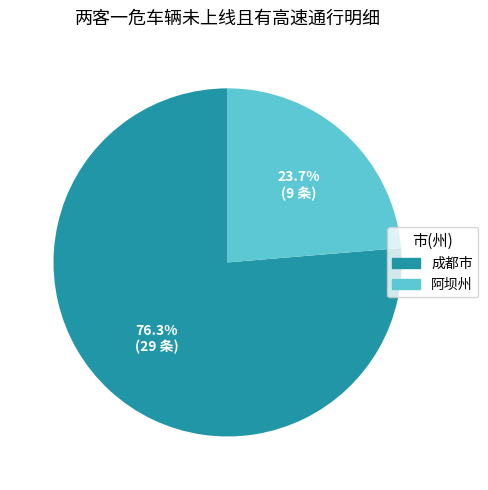

Count the number of slices in the pie.

2